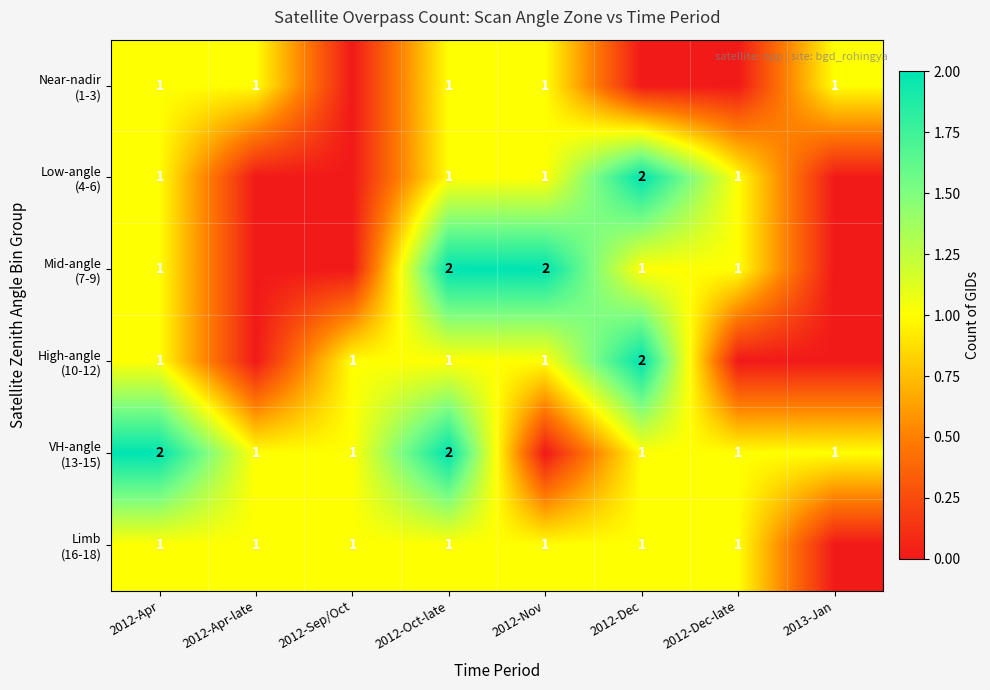

The value of High-angle (10-12) at 2012-Dec is 2. True or false?

True